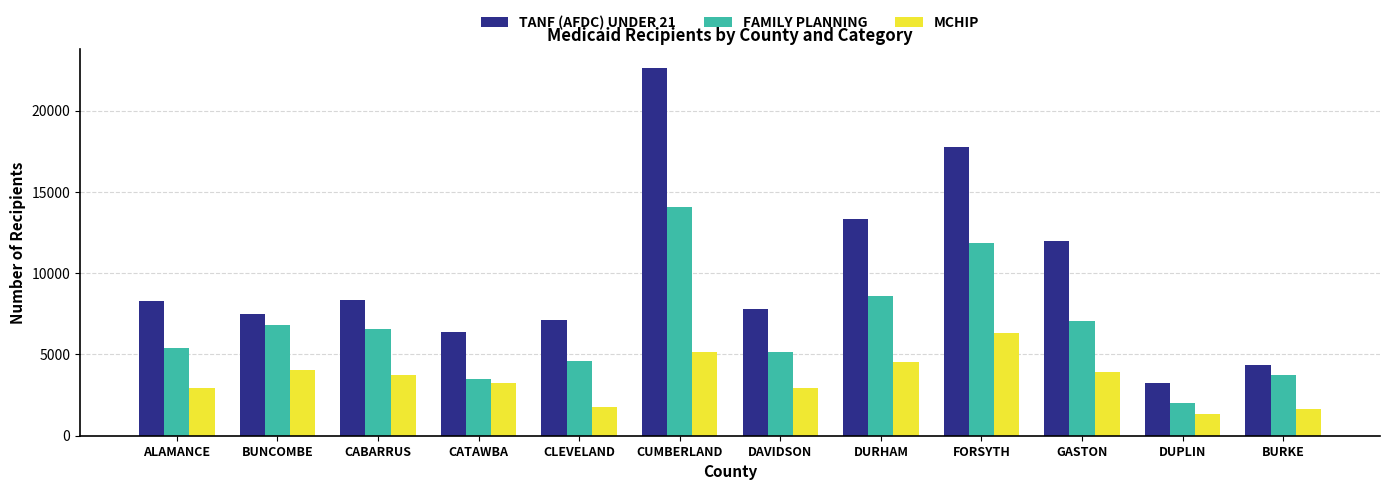

At how many categories does at least one series exceed 5462?

10